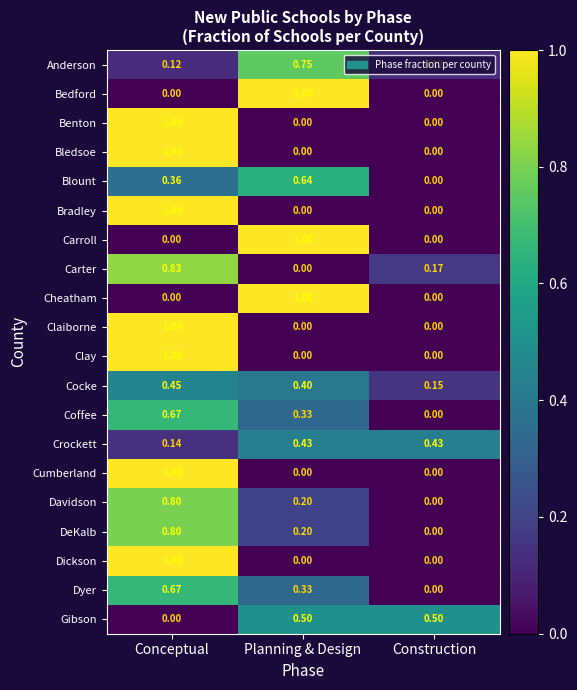

At how many categories does at least one series exceed 0?

3